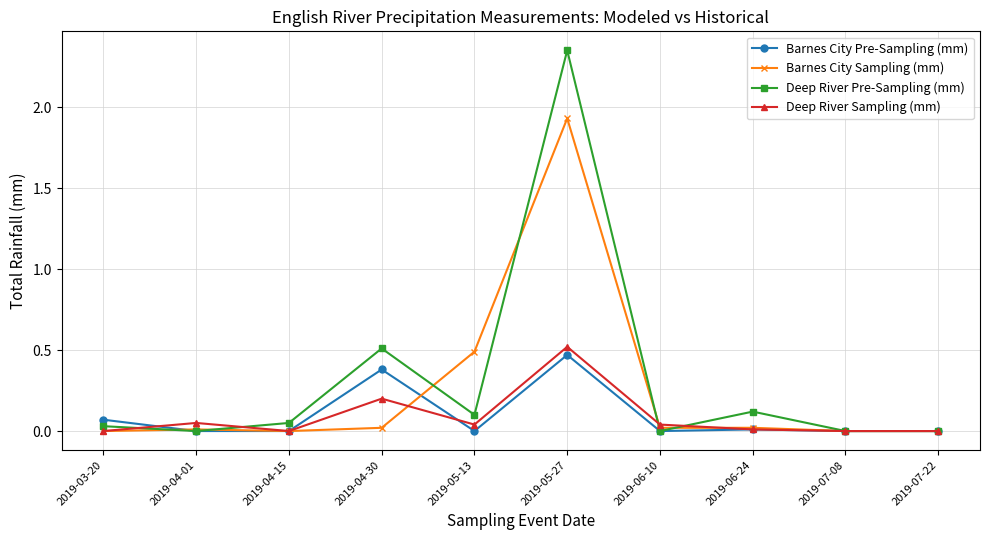

Is the value of Barnes City Pre-Sampling (mm) at 2019-07-08 greater than the value of Deep River Sampling (mm) at 2019-06-10?

No